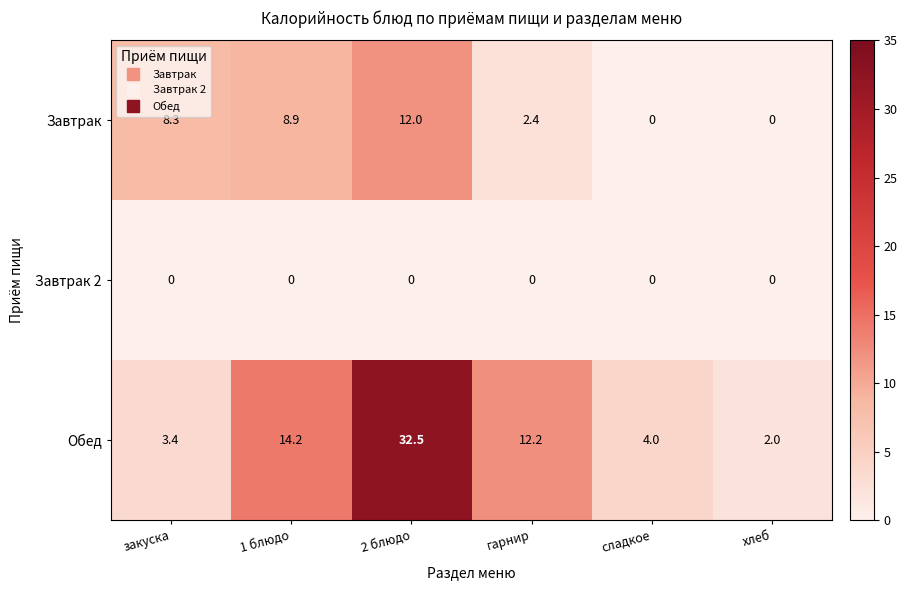

Which series changed the most between закуска and 2 блюдо?

Обед